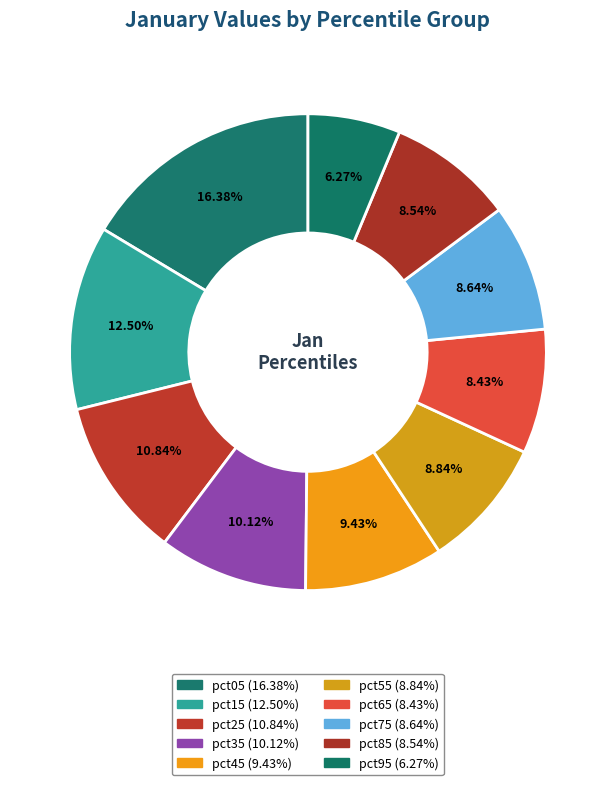

Which slice is the largest?

pct05